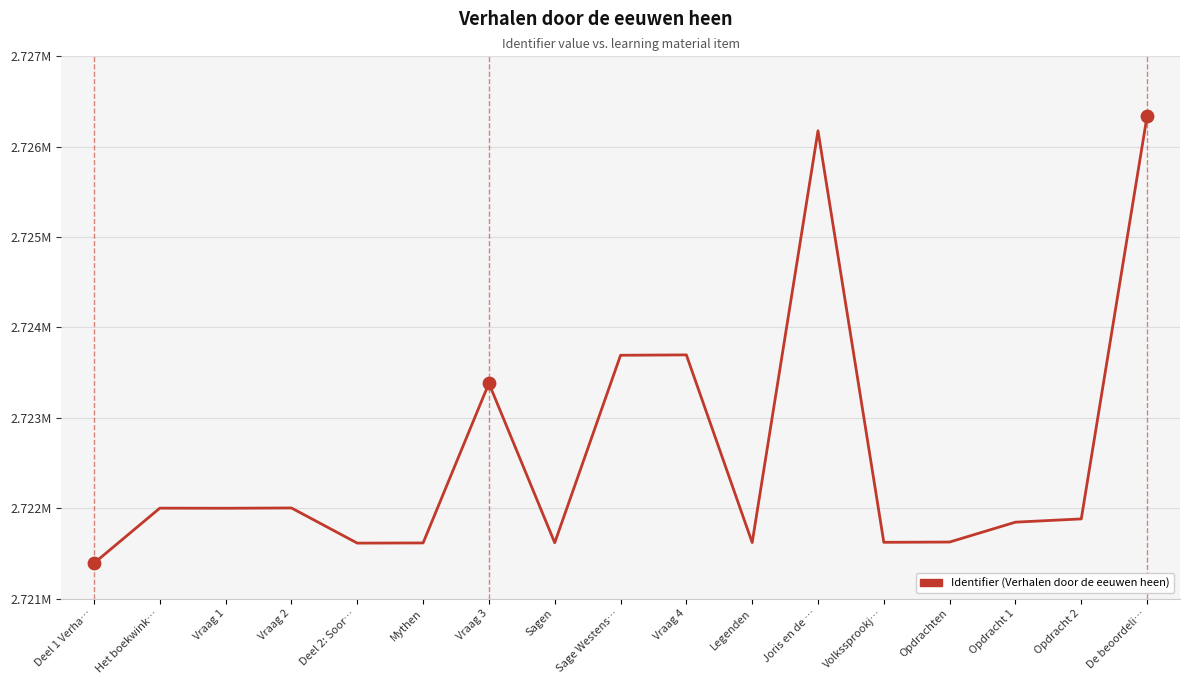

Approximately how many times larger is the value at Mythen compared to Het boekwink…?

1.0